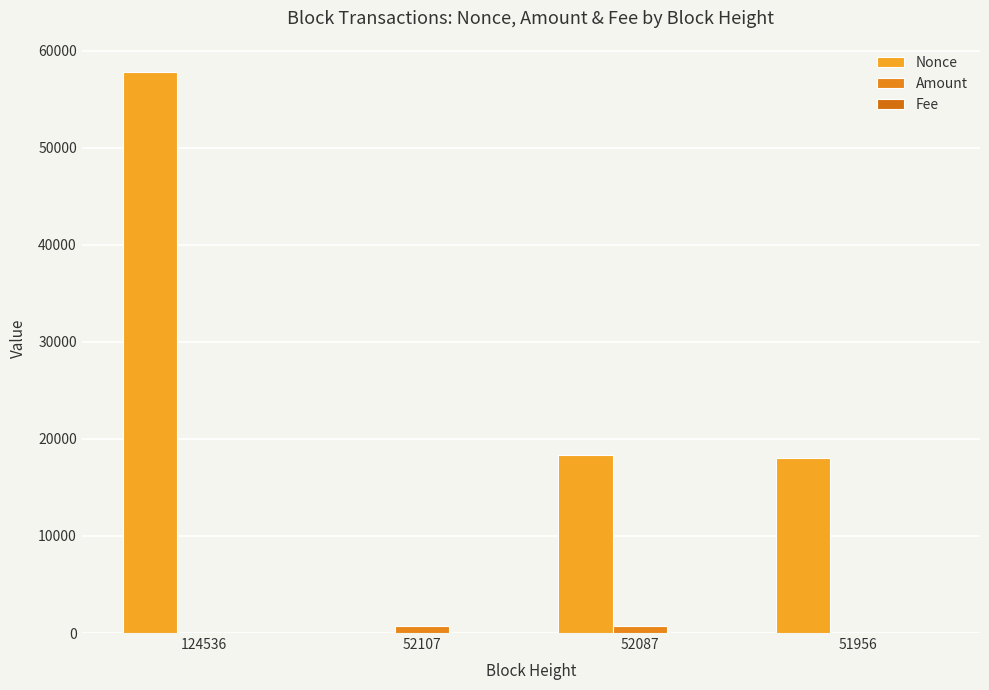

Are the bars grouped side by side (vs. stacked)?

Yes